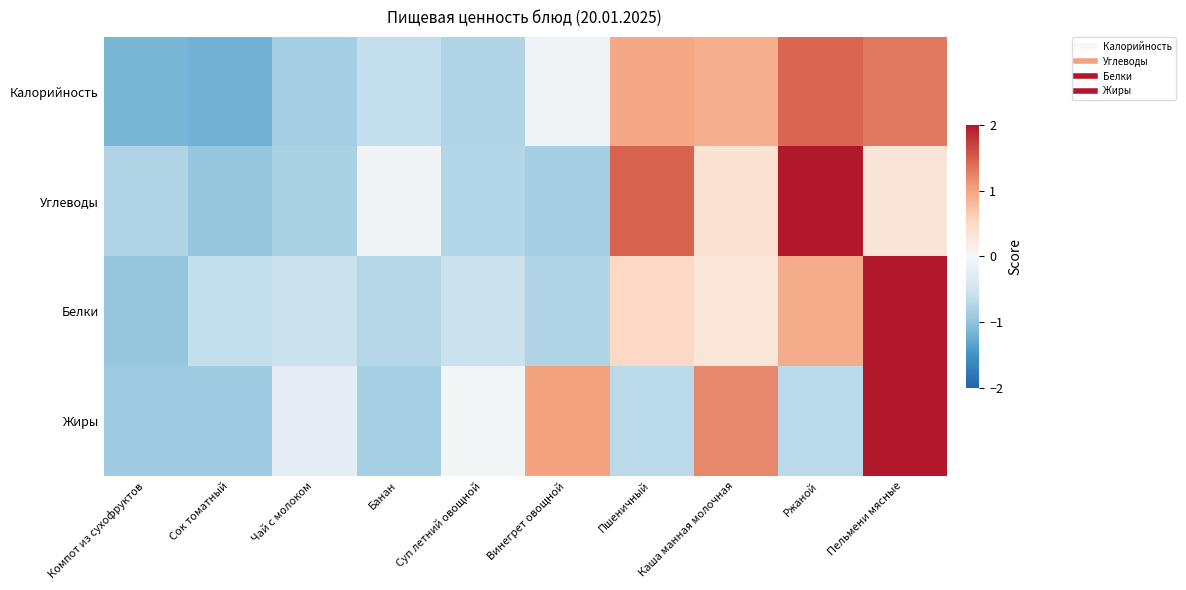

Which has a higher value, Компот из сухофруктов or Сок томатный?

Компот из сухофруктов